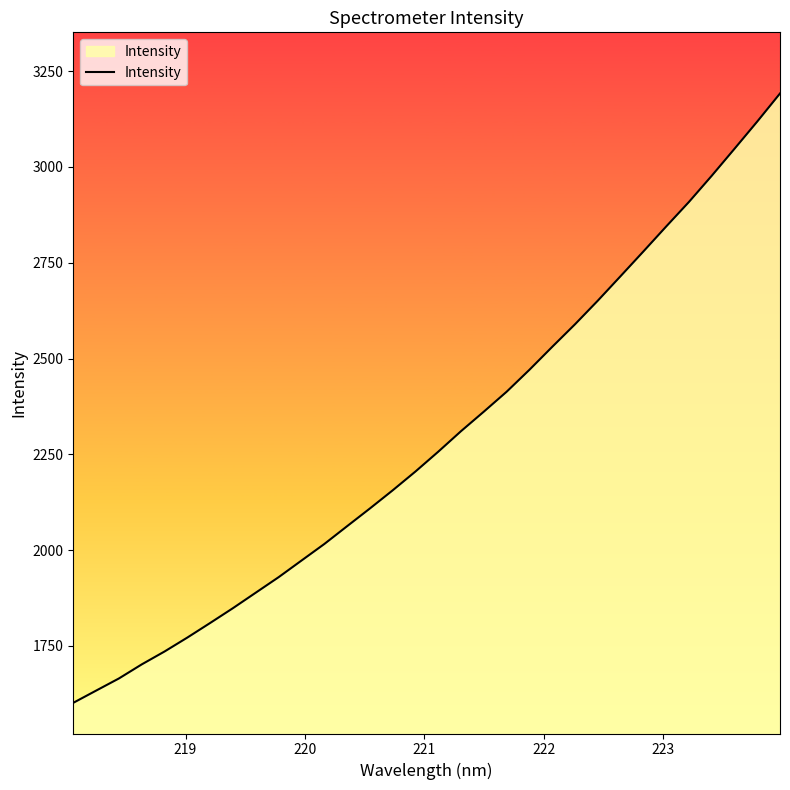

What is the average value?

2289.8